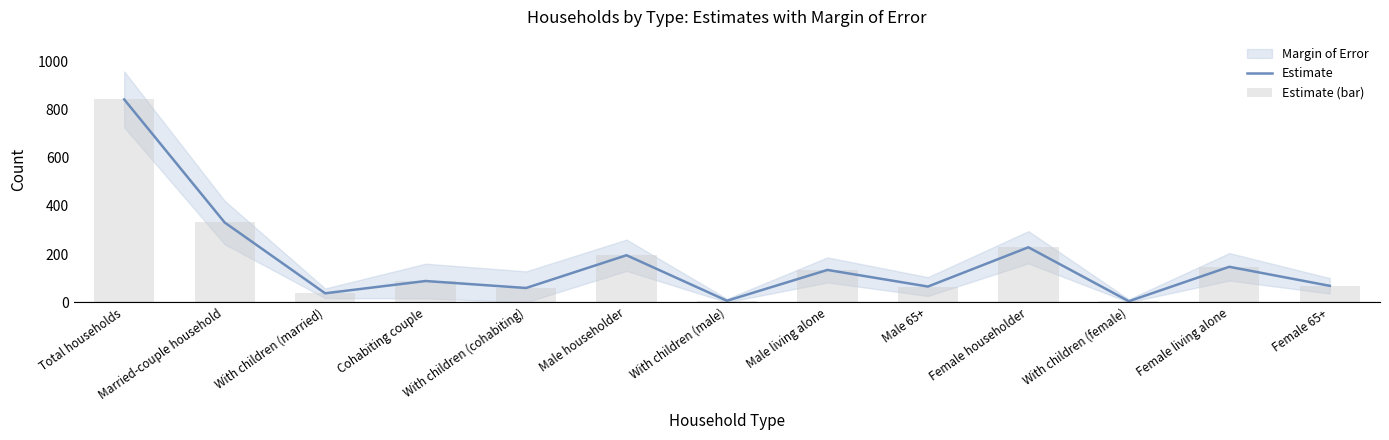

True or false: Estimate has a value of 149 at Married-couple household.

False